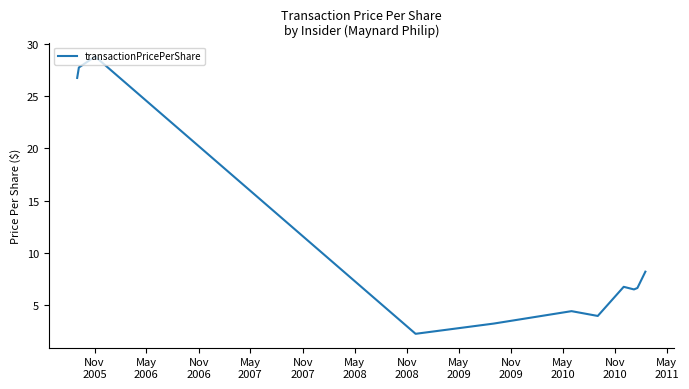

What is the average value?

11.4